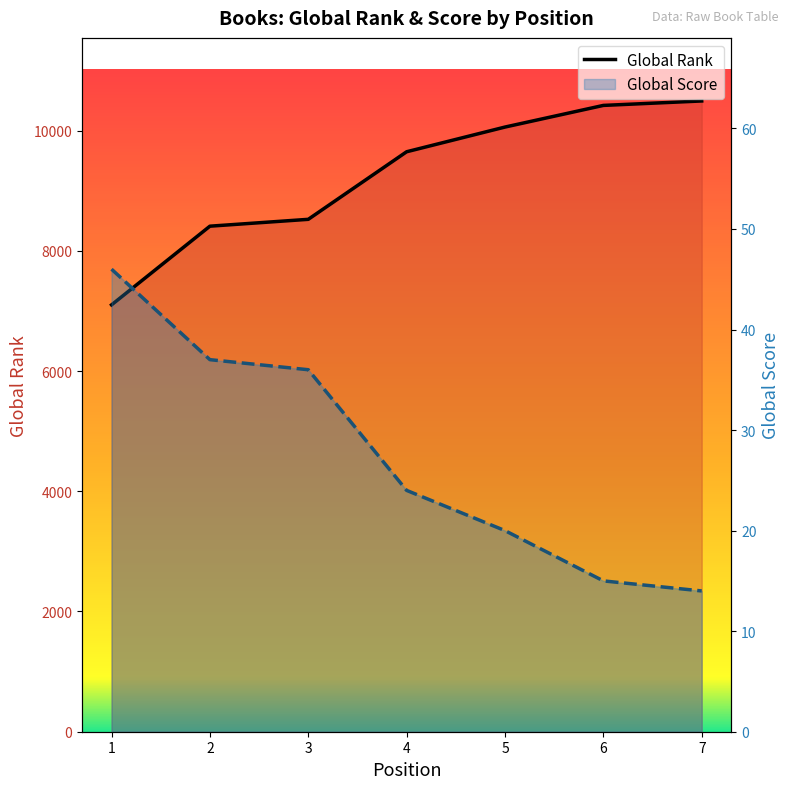

True or false: Global Score and Global Rank intersect in this chart.

False